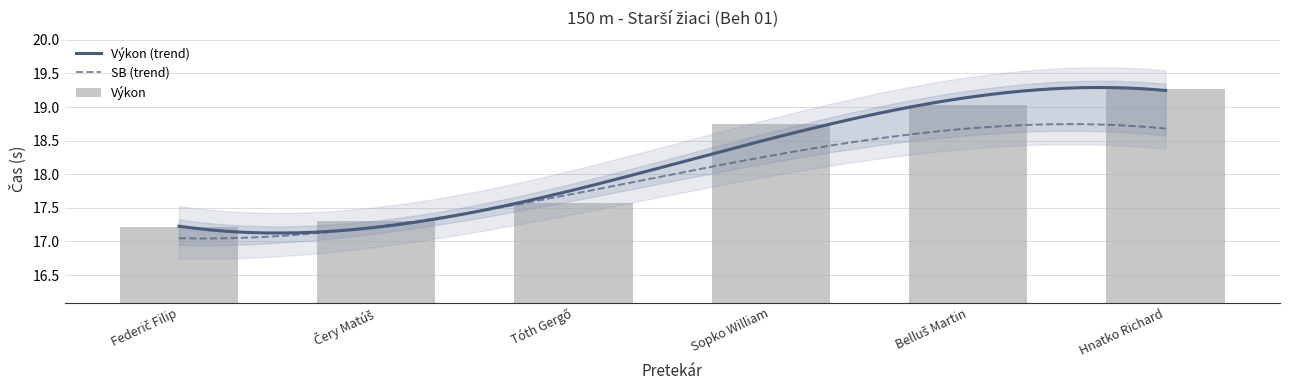

Rank the categories by value from lowest to highest.

Federič Filip, Čery Matúš, Tóth Gergő, Sopko William, Belluš Martin, Hnatko Richard